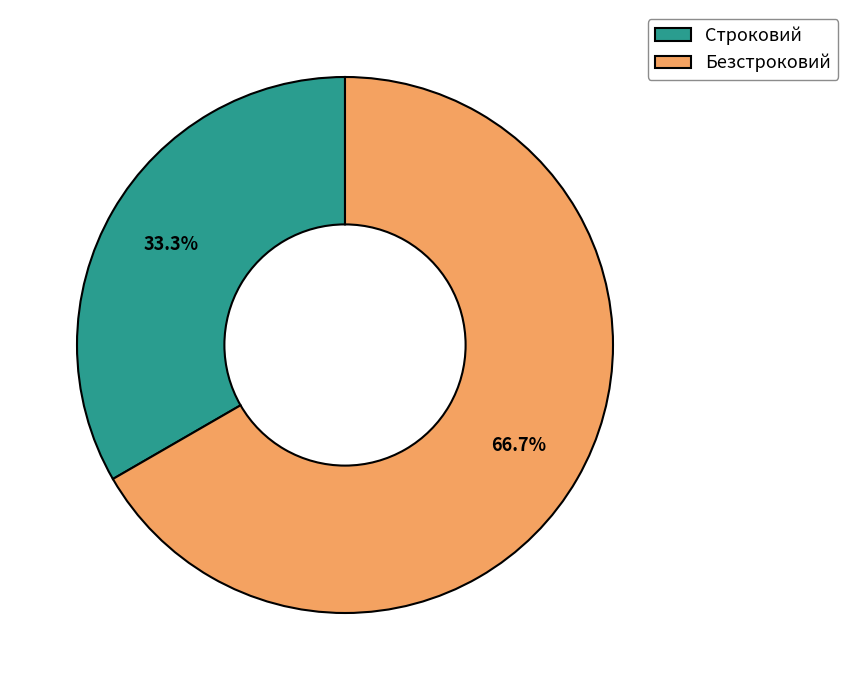

Is there a majority slice in this chart?

Yes